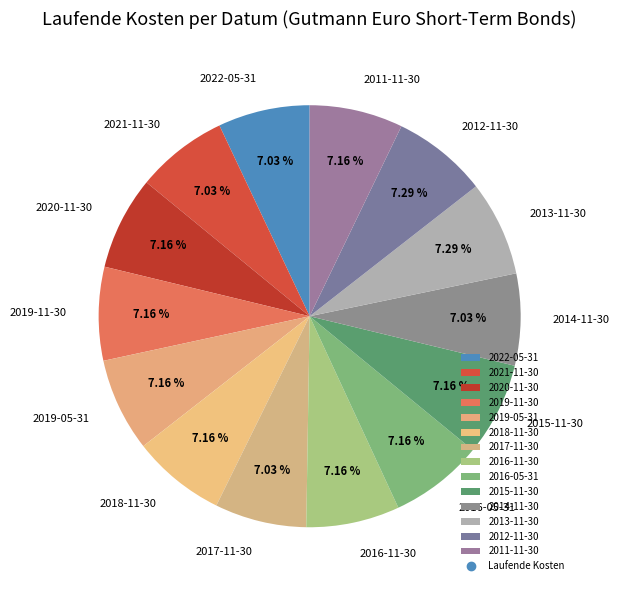

Is there any slice that represents more than half of the pie?

No